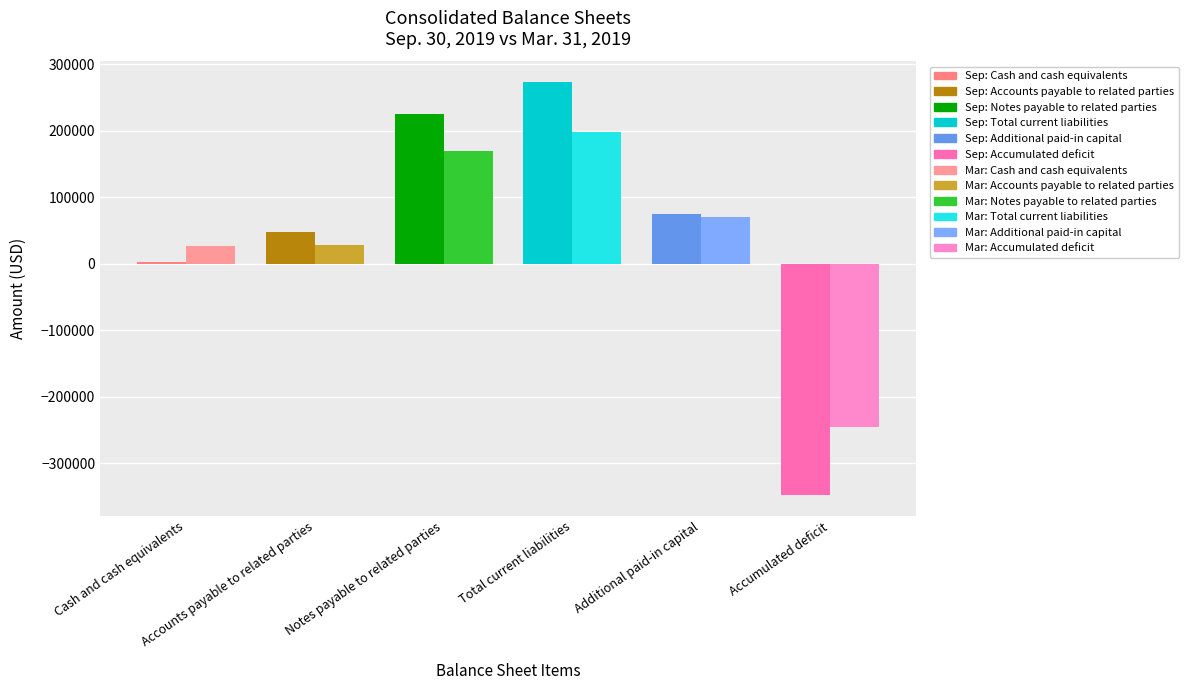

What is the difference between the highest and lowest values at Accumulated deficit?

102828